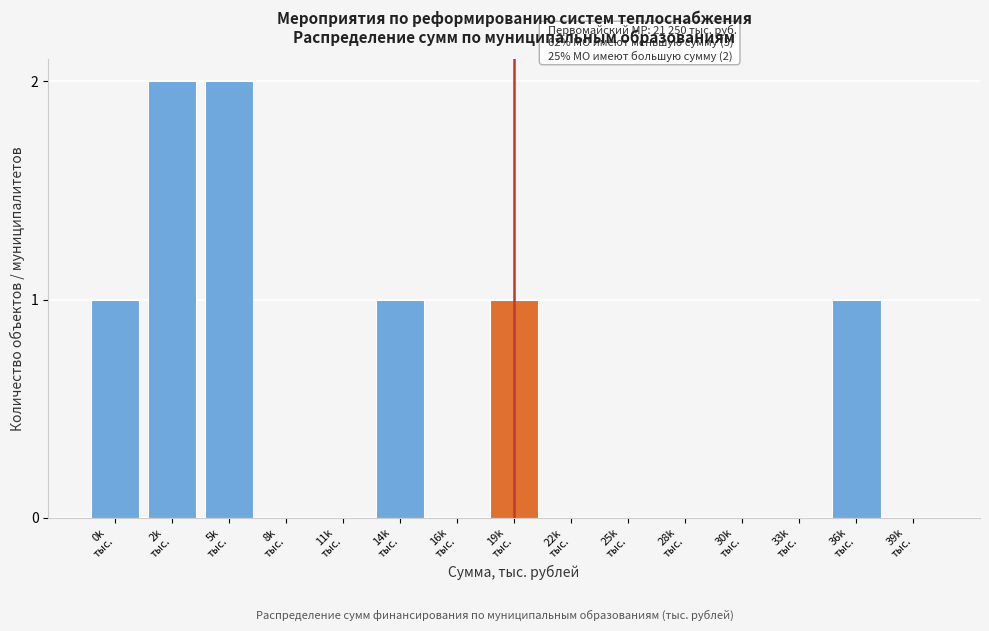

What is the sum of all values?

8